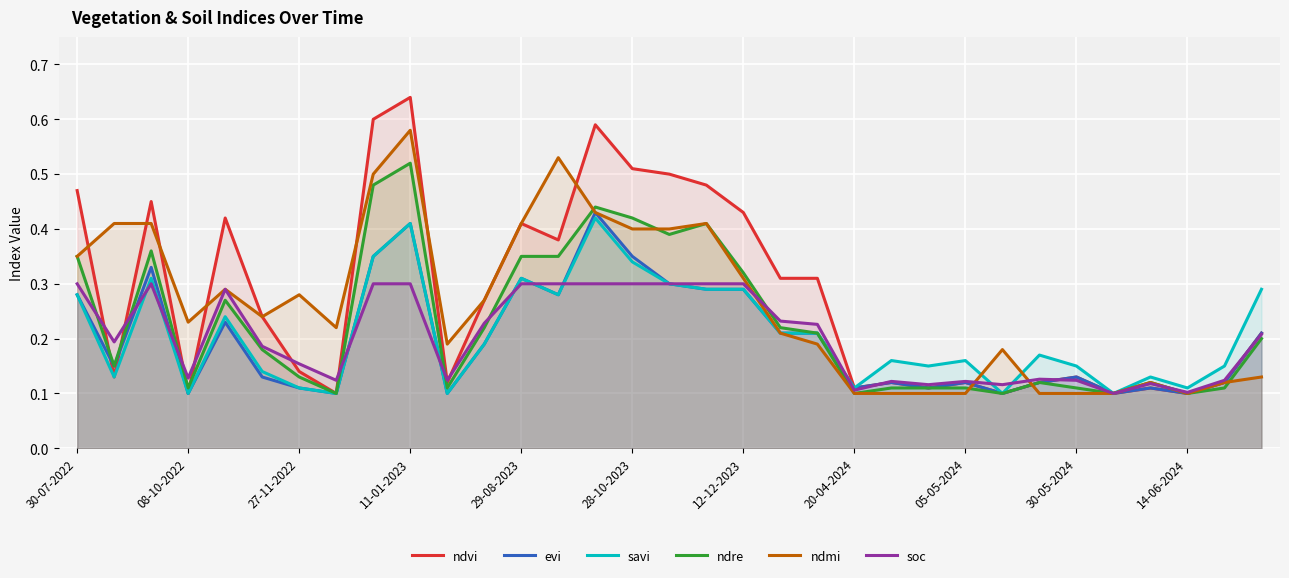

At which category is the sum across all series the highest?

11-01-2023